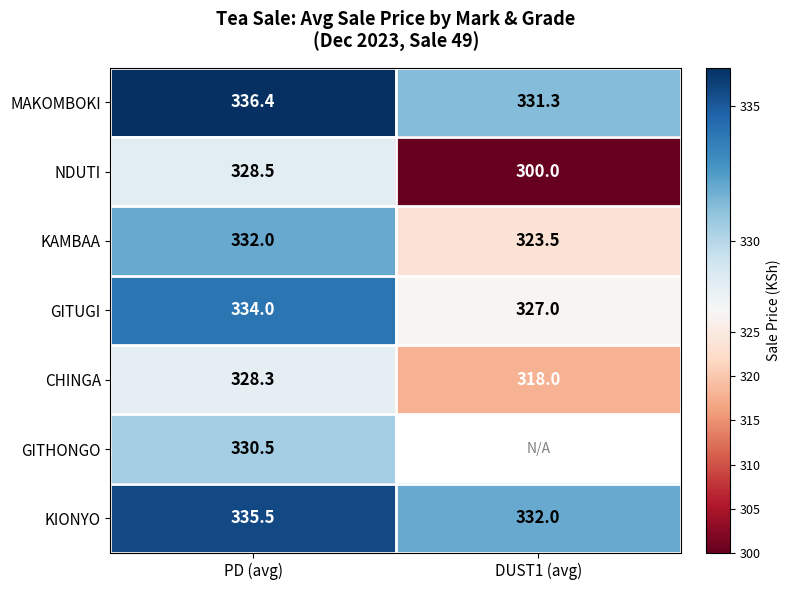

Is the value of MAKOMBOKI at DUST1 (avg) greater than the value of NDUTI at PD (avg)?

Yes